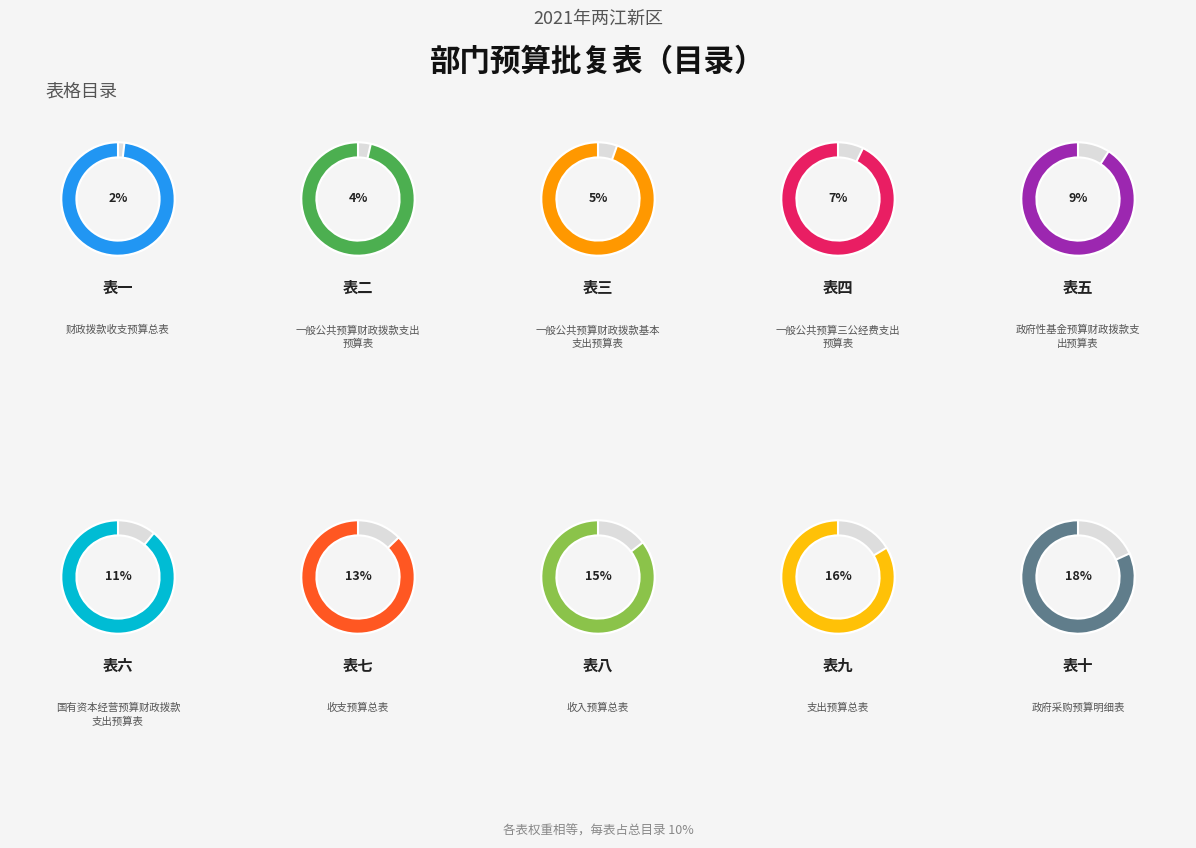

What is the ratio of the value at 表二 to the value at 表十?

0.2